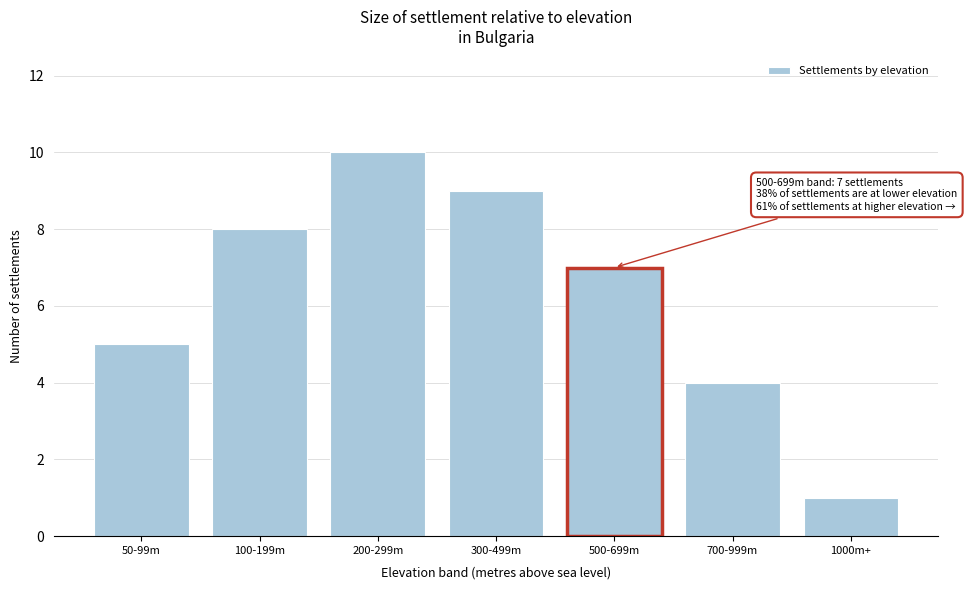

Reading left to right, extract all data points from this chart.

5	8	10	9	7	4	1